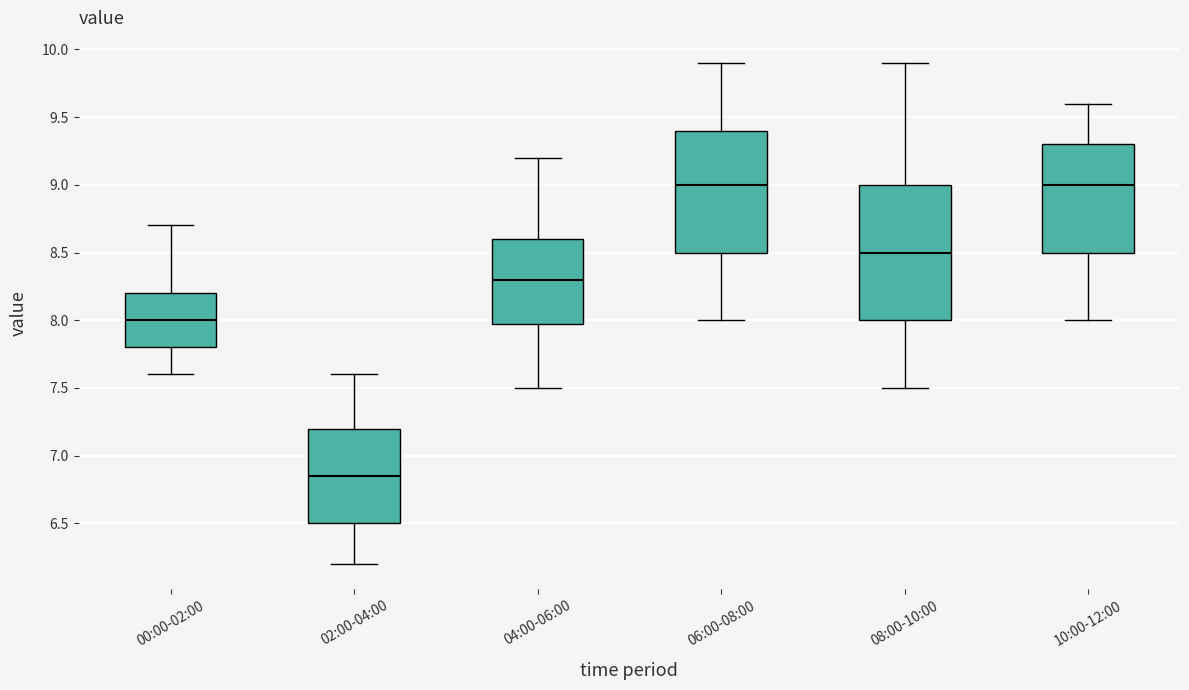

Reading left to right, transcribe this box plot: for each box, give where its median line is, the range the box spans, and where its two whiskers end, as read against the y-axis. The values are not printed on the chart, so give them approximately, as read against the axis.

00:00-02:00: median 8.00, box 7.80 to 8.20, whiskers 7.60 to 8.70
02:00-04:00: median 6.85, box 6.50 to 7.20, whiskers 6.20 to 7.60
04:00-06:00: median 8.30, box 8.00 to 8.60, whiskers 7.50 to 9.20
06:00-08:00: median 9.00, box 8.50 to 9.40, whiskers 8.00 to 9.90
08:00-10:00: median 8.50, box 8.00 to 9.00, whiskers 7.50 to 9.90
10:00-12:00: median 9.00, box 8.50 to 9.30, whiskers 8.00 to 9.60